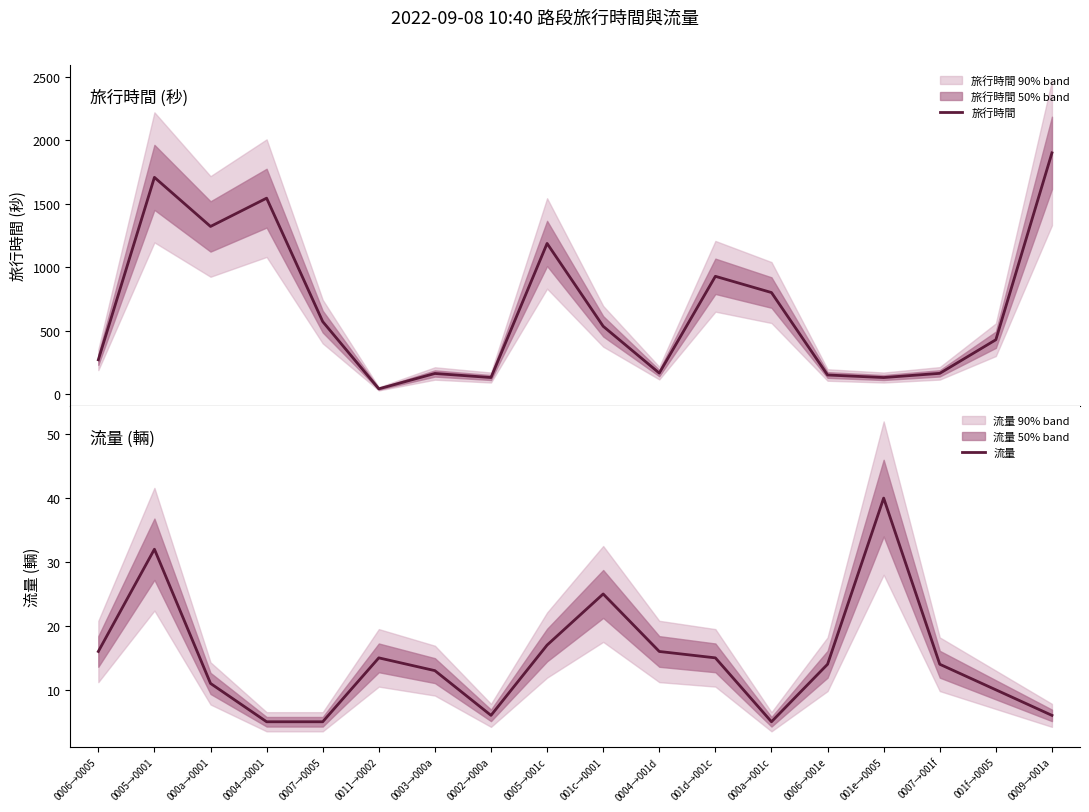

Which label corresponds to the largest value in the chart?

0009→001a